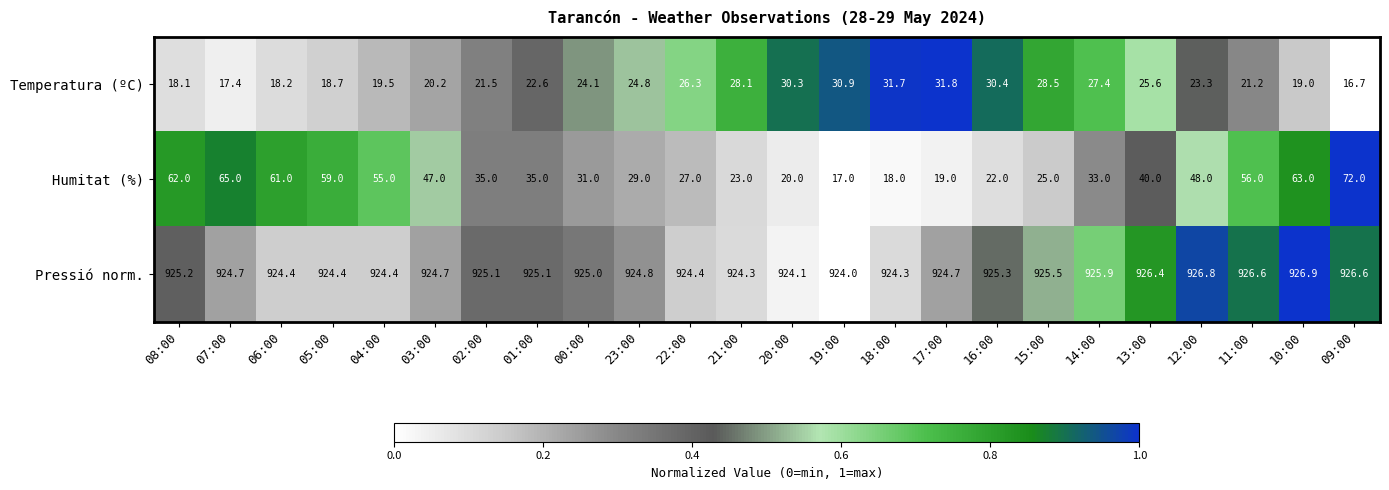

Where is Humitat (%) nearest to the value 44?

03:00